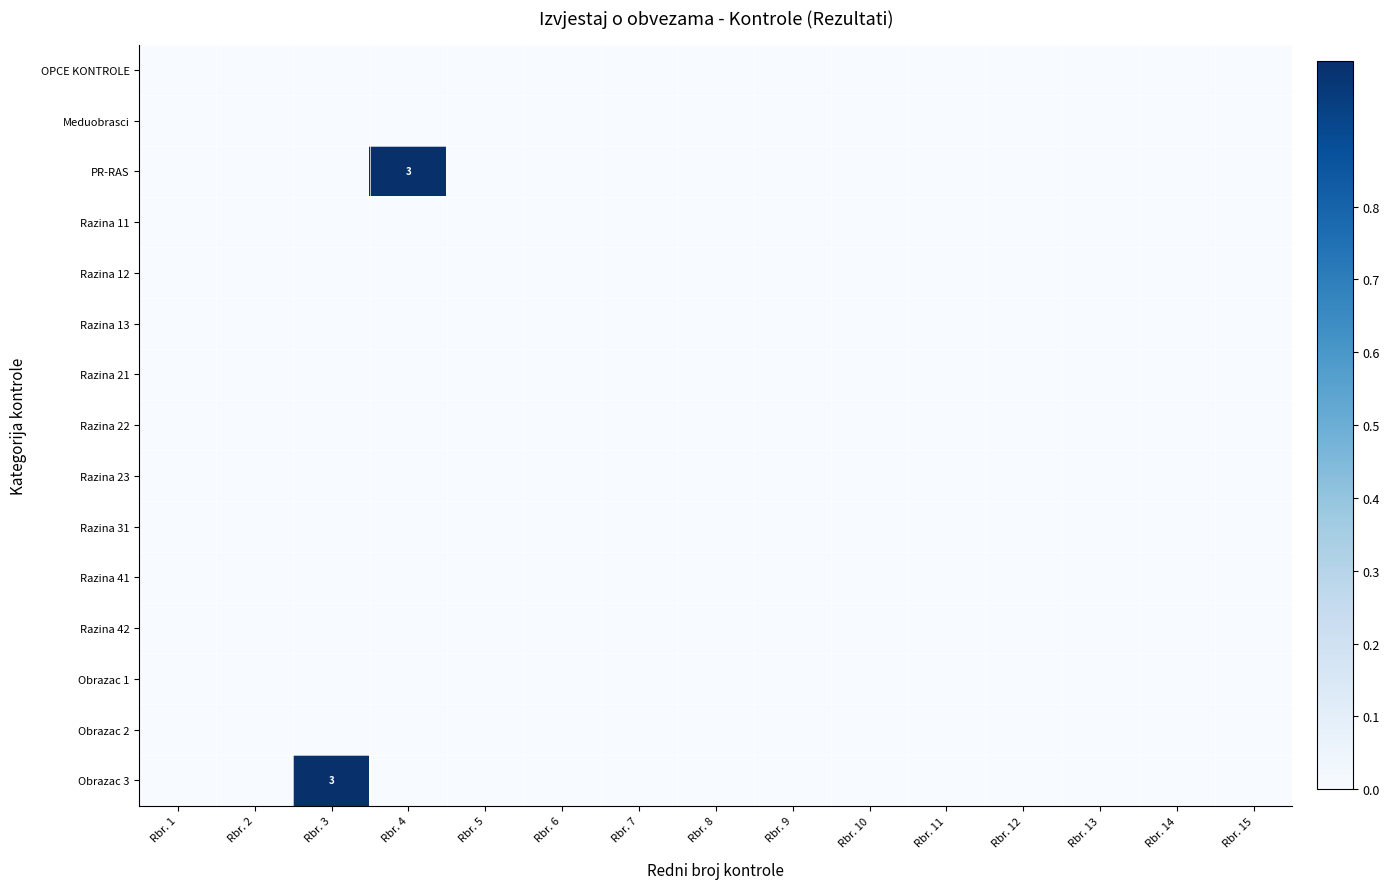

Which series has the widest spread of values?

PR-RAS